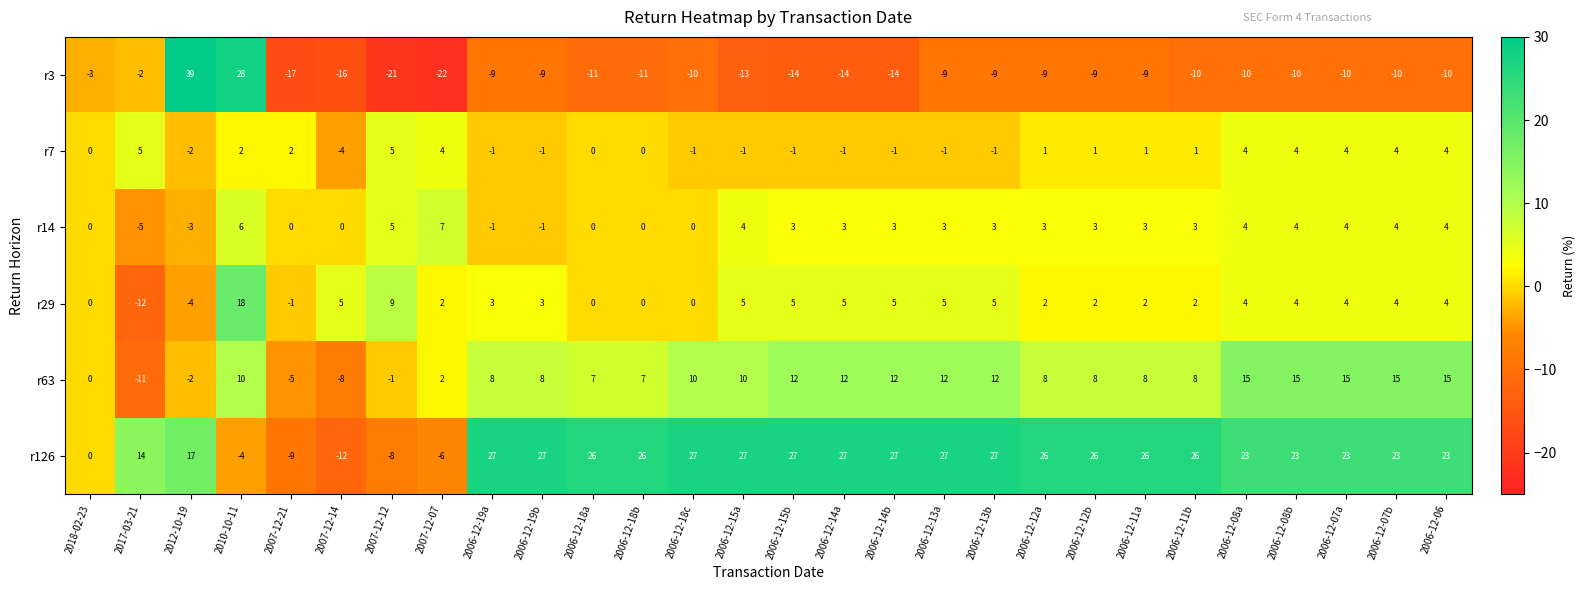

What is the maximum value shown in the chart?

39